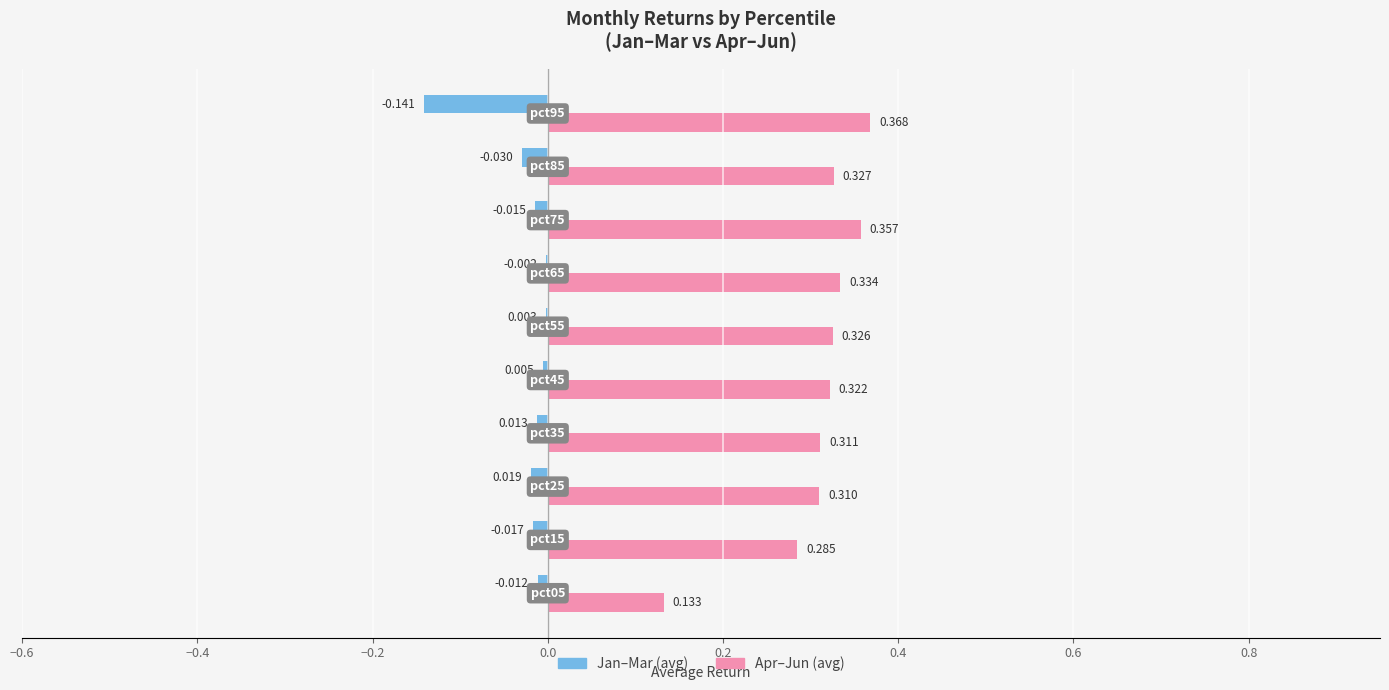

Which series has the largest range (max minus min)?

Apr